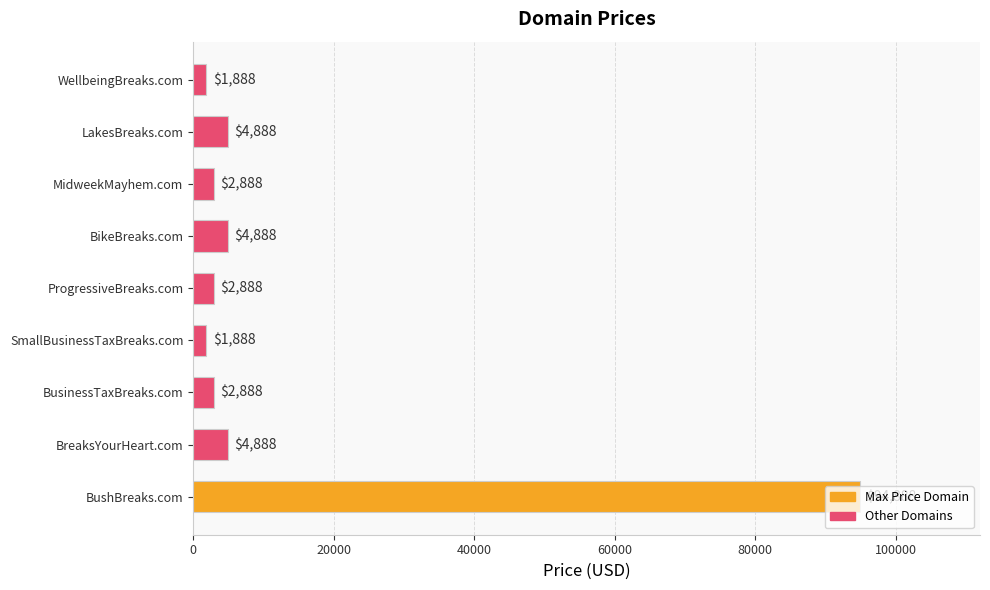

Is it true that the value at BushBreaks.com is 160663?

False